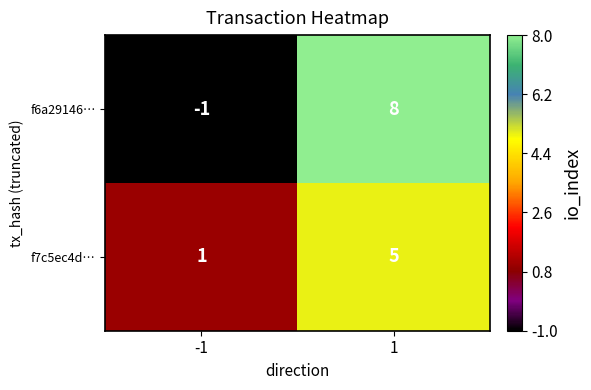

What is the total value across all series at 1?

13